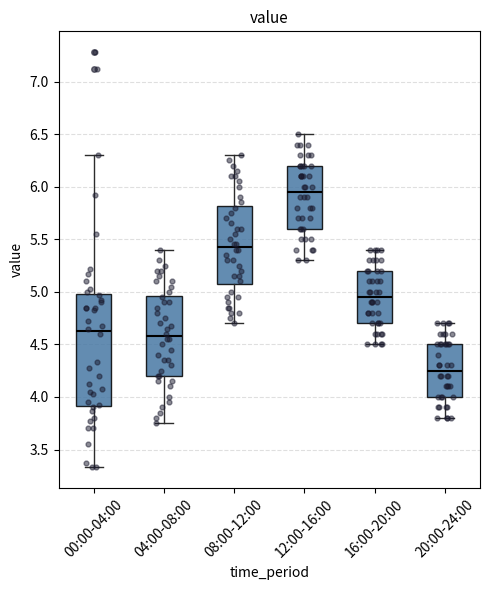

Reading left to right, read every box against the y-axis: the position of its median line, the range the box covers, and the ends of its whiskers. The values are not printed on the chart, so give them approximately, as read against the axis.

00:00-04:00: median 4.65, box 3.90 to 5.00, whiskers 3.35 to 6.30
04:00-08:00: median 4.60, box 4.20 to 4.95, whiskers 3.75 to 5.40
08:00-12:00: median 5.45, box 5.10 to 5.80, whiskers 4.70 to 6.30
12:00-16:00: median 5.95, box 5.60 to 6.20, whiskers 5.30 to 6.50
16:00-20:00: median 4.95, box 4.70 to 5.20, whiskers 4.50 to 5.40
20:00-24:00: median 4.25, box 4.00 to 4.50, whiskers 3.80 to 4.70